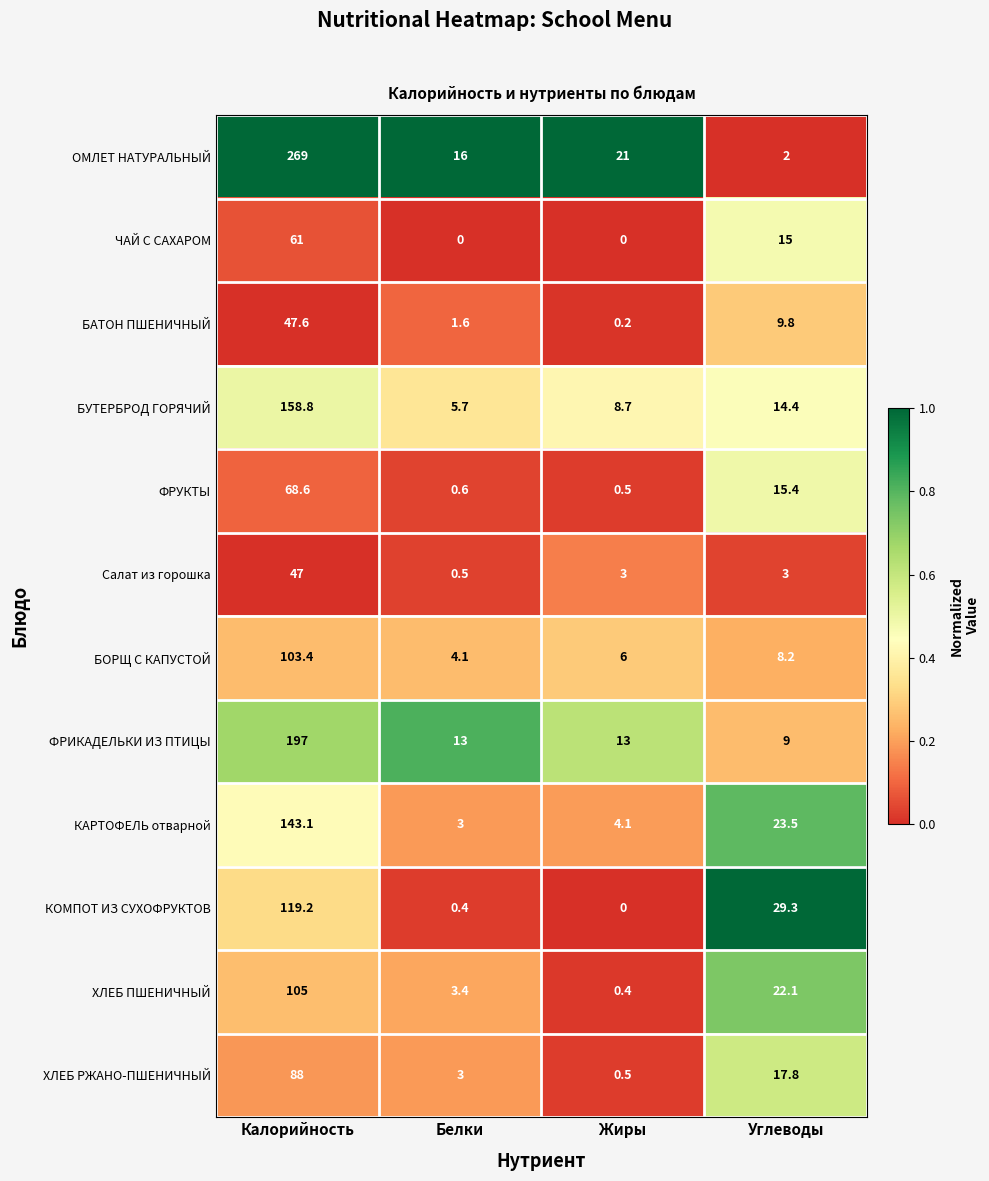

Is it true that БОРЩ С КАПУСТОЙ equals 103.4 at Калорийность?

True